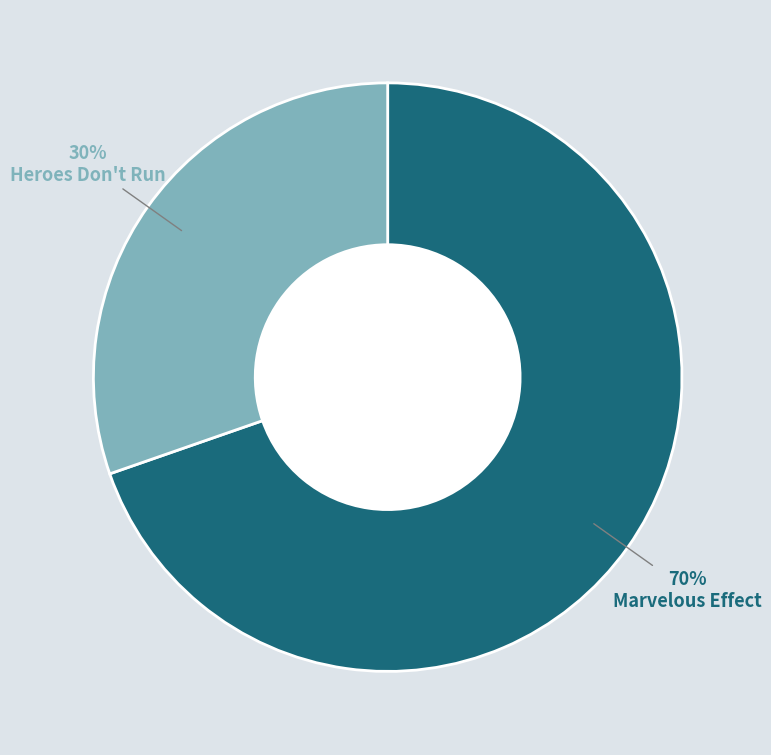

To the nearest percent, what is the average slice percentage?

50%